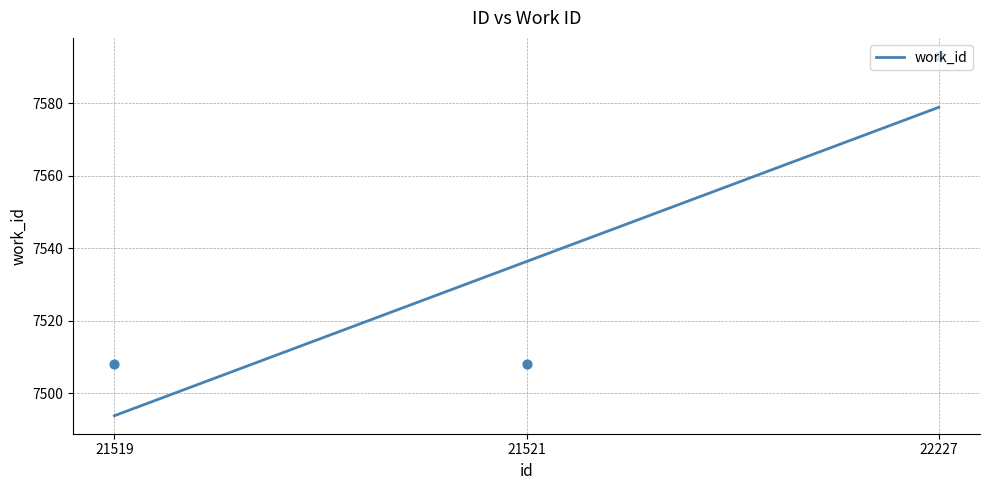

What is the ratio of the value at 21521 to the value at 22227?

1.0